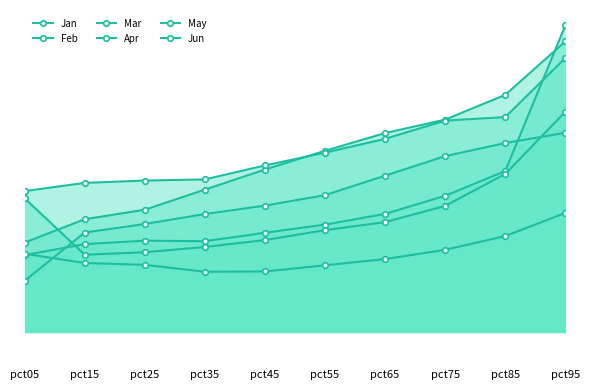

What is the spread (max minus min) of values at pct45?

0.2